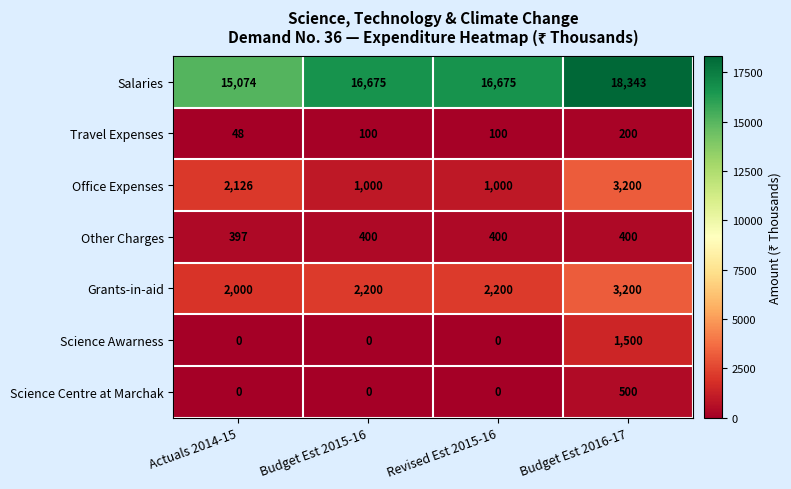

At which category is the sum across all series the highest?

Budget Est 2016-17